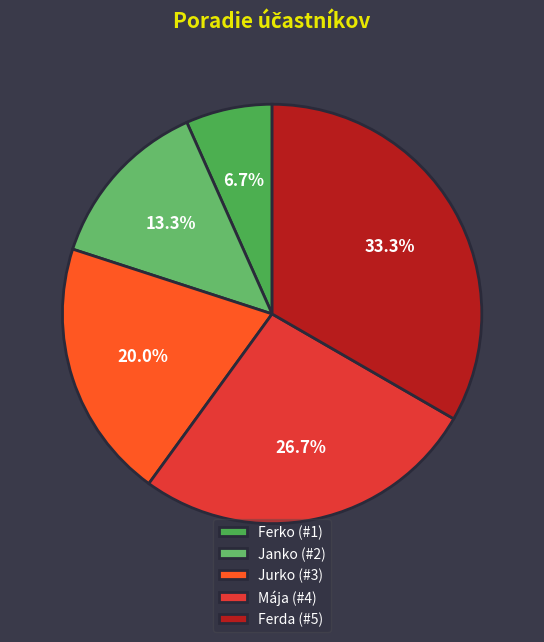

Rank the categories by value from highest to lowest.

Ferda, Mája, Jurko, Janko, Ferko